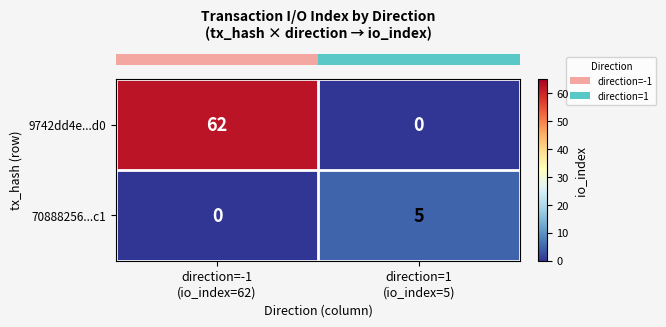

How many series are shown in this chart?

2